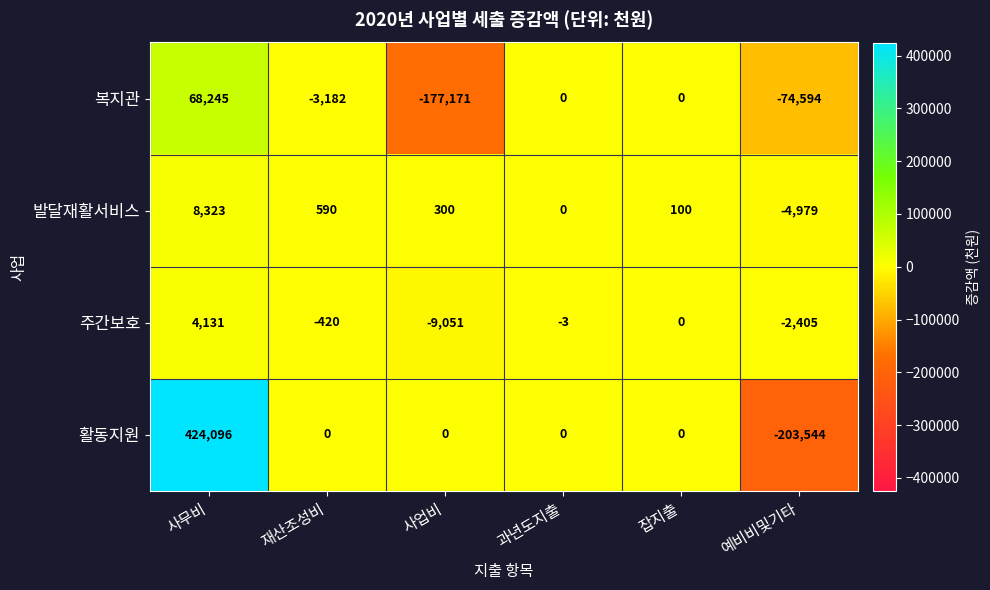

At 재산조성비, list the series in order from smallest to largest.

복지관, 주간보호, 활동지원, 발달재활서비스